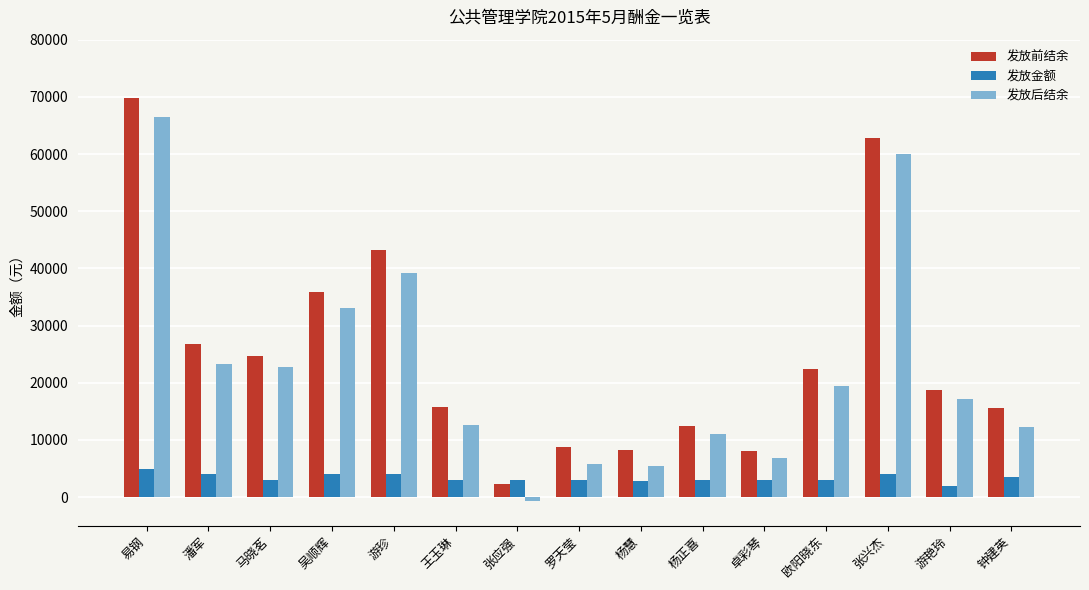

Which series changed the most between 欧阳晓东 and 钟建英?

发放后结余